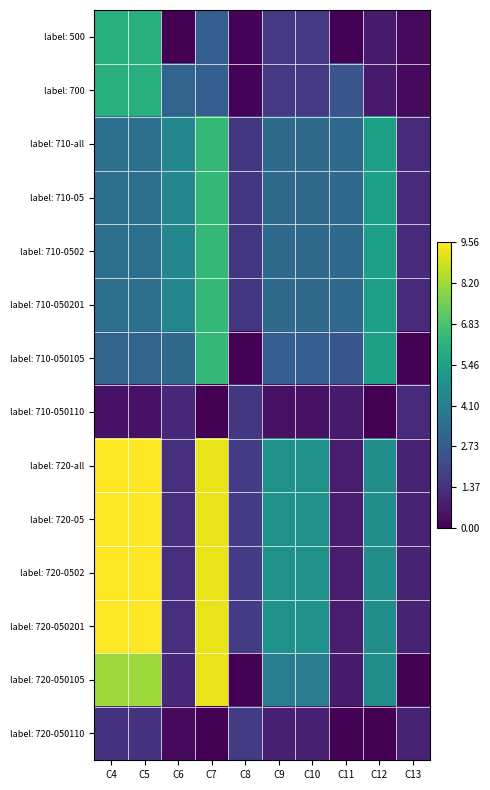

Reading left to right, list all the values displayed in this chart.

label: 500: C4=604277620.9	C5=604277620.9	C6=0.0	C7=286696310.6	C8=9349630.2	C9=159138643.5	C10=159138643.5	C11=0.0	C12=68296494.8	C13=23742458.2
label: 700: C4=604277620.9	C5=604277620.9	C6=308231680.1	C7=286696310.6	C8=9349630.2	C9=159138643.5	C10=159138643.5	C11=251177596.5	C12=68296494.8	C13=23742458.2
label: 710-all: C4=351872589.2	C5=351872589.2	C6=442473856.4	C7=638585860.9	C8=155760584.6	C9=330940154.2	C10=330940154.2	C11=325997093.5	C12=542359266.2	C13=114577981.6
label: 710-05: C4=351872589.2	C5=351872589.2	C6=442473856.4	C7=638585860.9	C8=155760584.6	C9=330940154.2	C10=330940154.2	C11=325997093.5	C12=542359266.2	C13=114577981.6
label: 710-0502: C4=351872589.2	C5=351872589.2	C6=442473856.4	C7=638585860.9	C8=155760584.6	C9=330940154.2	C10=330940154.2	C11=325997093.5	C12=542359266.2	C13=114577981.6
label: 710-050201: C4=351872589.2	C5=351872589.2	C6=442473856.4	C7=638585860.9	C8=155760584.6	C9=330940154.2	C10=330940154.2	C11=325997093.5	C12=542359266.2	C13=114577981.6
label: 710-050105: C4=306776382.6	C5=306776382.6	C6=331809478.3	C7=638585860.9	C8=0.0	C9=286316223.0	C10=286316223.0	C11=256043043.2	C12=542359266.2	C13=0.0
label: 710-050110: C4=45096206.6	C5=45096206.6	C6=110664378.0	C7=0.0	C8=155760584.6	C9=44623931.2	C10=44623931.2	C11=69954050.4	C12=0.0	C13=114577981.6
label: 720-all: C4=956150210.1	C5=956150210.1	C6=134242176.3	C7=925282171.5	C8=165110214.8	C9=490078797.7	C10=490078797.7	C11=74819497.1	C12=474062771.4	C13=90835523.4
label: 720-05: C4=956150210.1	C5=956150210.1	C6=134242176.3	C7=925282171.5	C8=165110214.8	C9=490078797.7	C10=490078797.7	C11=74819497.1	C12=474062771.4	C13=90835523.4
label: 720-0502: C4=956150210.1	C5=956150210.1	C6=134242176.3	C7=925282171.5	C8=165110214.8	C9=490078797.7	C10=490078797.7	C11=74819497.1	C12=474062771.4	C13=90835523.4
label: 720-050201: C4=956150210.1	C5=956150210.1	C6=134242176.3	C7=925282171.5	C8=165110214.8	C9=490078797.7	C10=490078797.7	C11=74819497.1	C12=474062771.4	C13=90835523.4
label: 720-050105: C4=816345595.2	C5=816345595.2	C6=108936576.3	C7=925282171.5	C8=0.0	C9=404951506.4	C10=404951506.4	C11=69111264.9	C12=474062771.4	C13=0.0
label: 720-050110: C4=139804614.8	C5=139804614.8	C6=25305600.0	C7=0.0	C8=165110214.8	C9=85127291.3	C10=85127291.3	C11=5708232.1	C12=0.0	C13=90835523.4